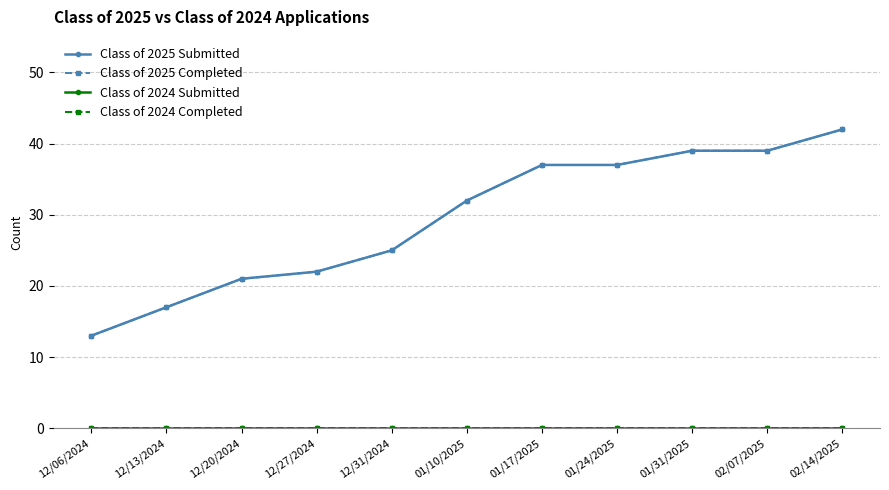

What are all the series names shown in the legend?

Class of 2025 Submitted, Class of 2025 Completed, Class of 2024 Submitted, Class of 2024 Completed